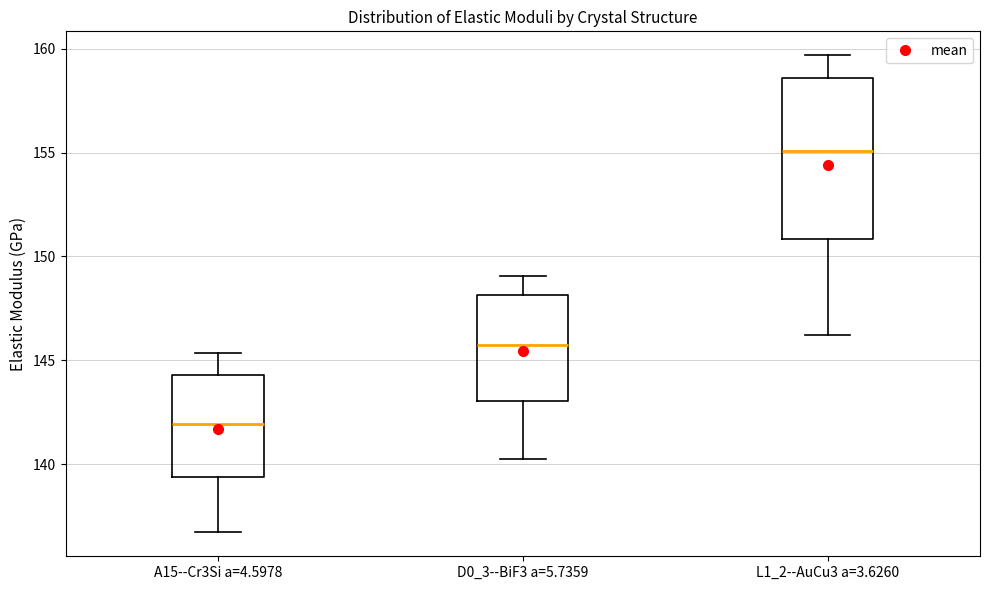

Where does the median line of the box for L1_2--AuCu3 a=3.6260 sit on the y-axis? The values are not printed on the chart, so give them approximately, as read against the axis.

155.0